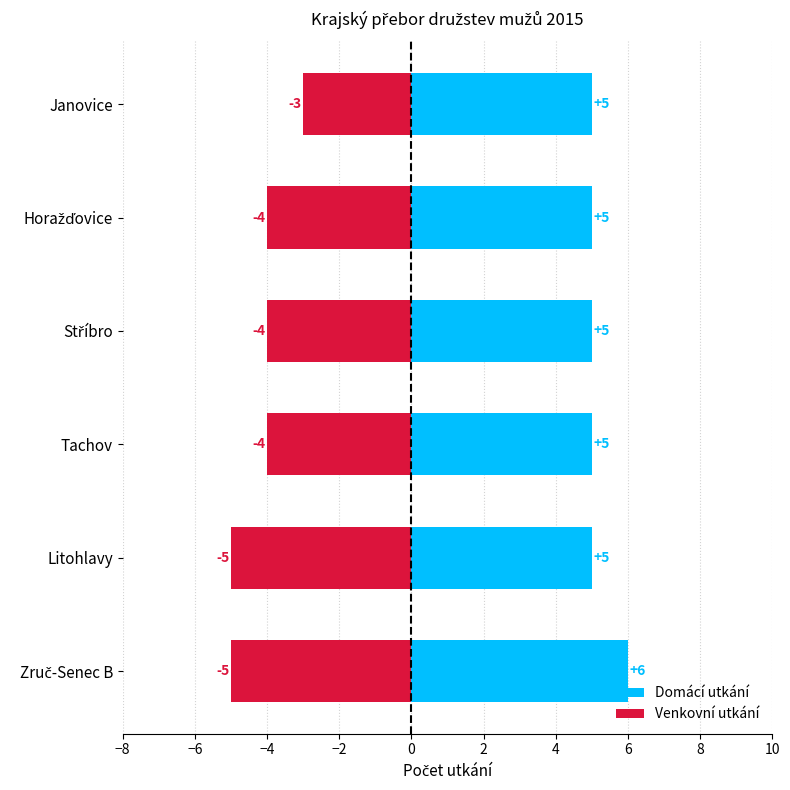

What is the spread (max minus min) of values at Stříbro?

9